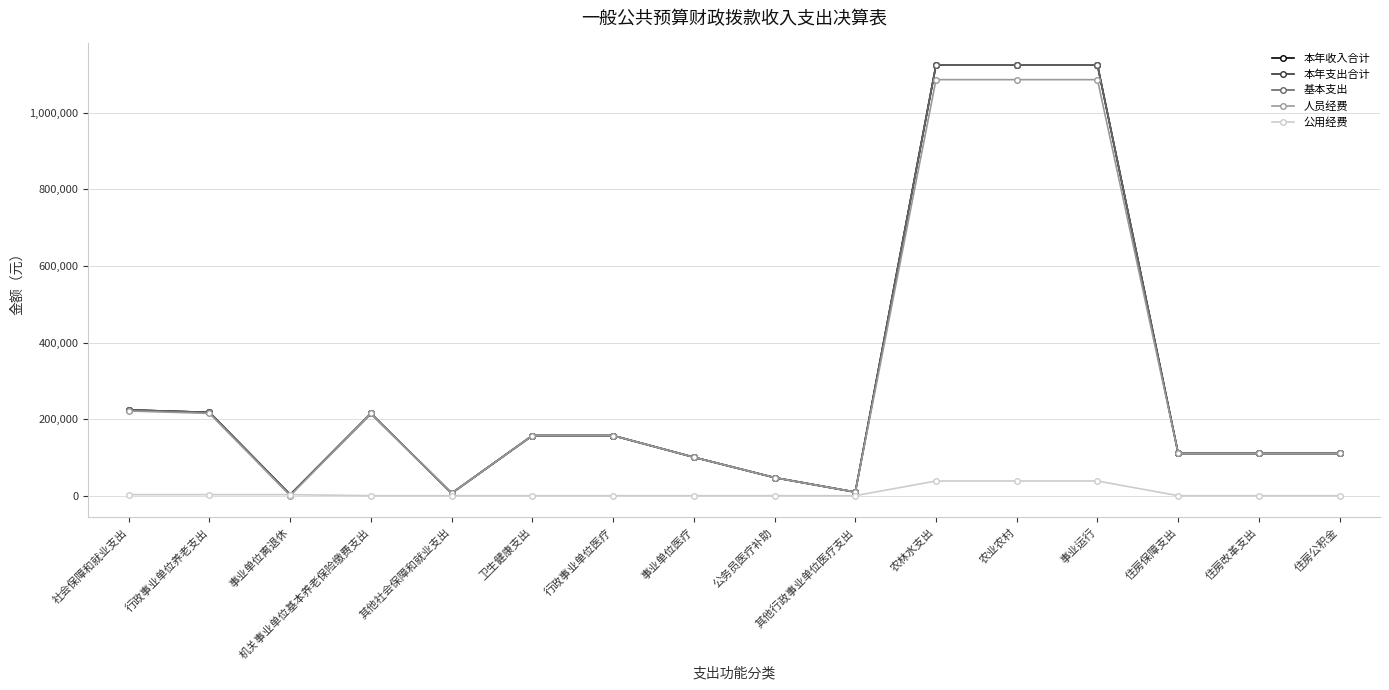

At which category is the sum across all series the highest?

农林水支出